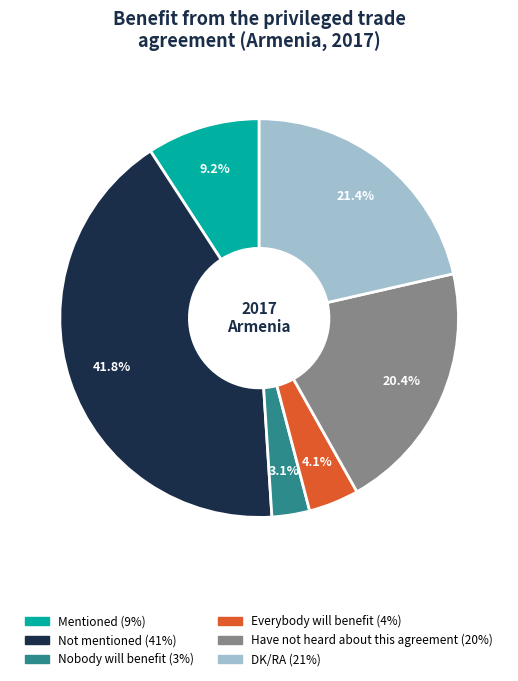

What is the total percentage of Nobody will benefit and Not mentioned?

44.9%